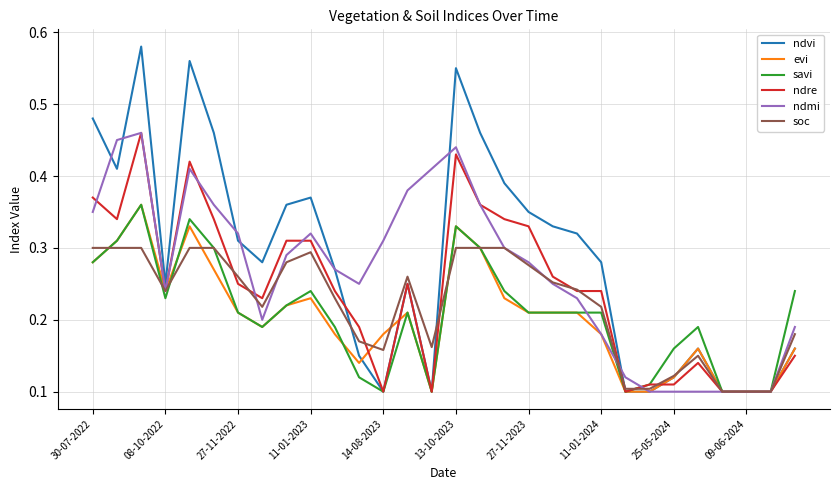

Which series has the largest range (max minus min)?

ndvi